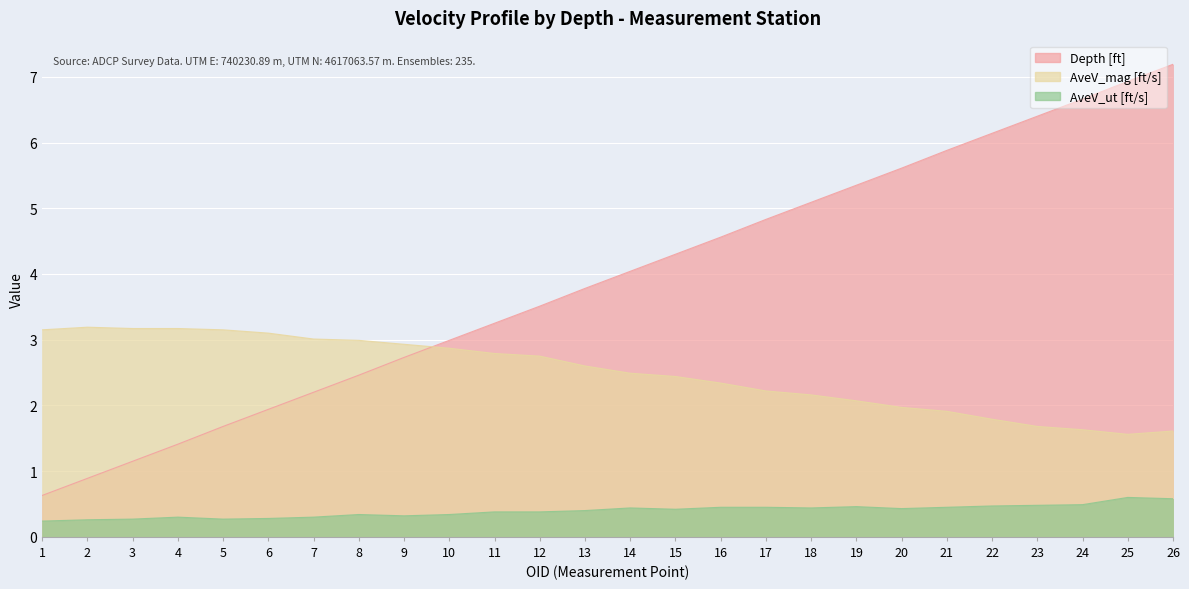

At how many categories does at least one series exceed 3?

23